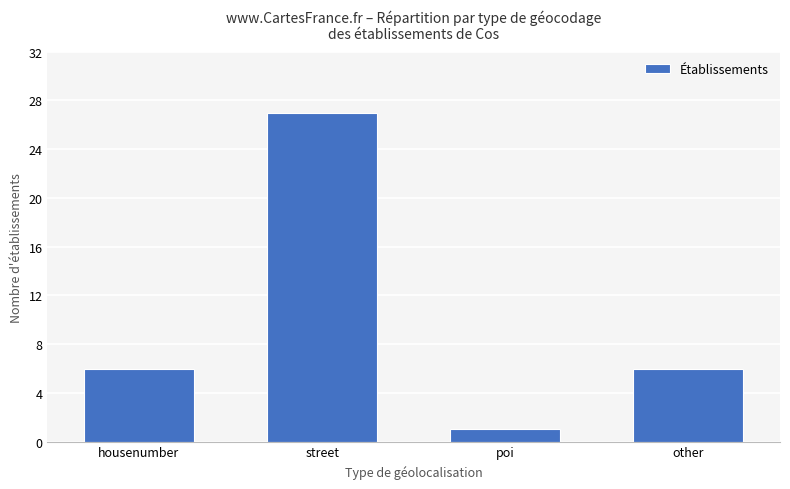

What is the smallest value displayed?

1